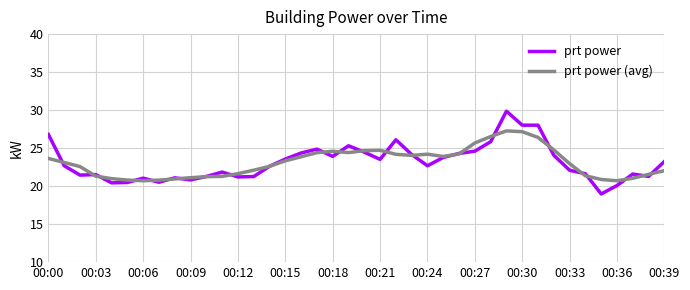

Rank the series by their maximum value, from lowest to highest.

prt power (avg), prt power